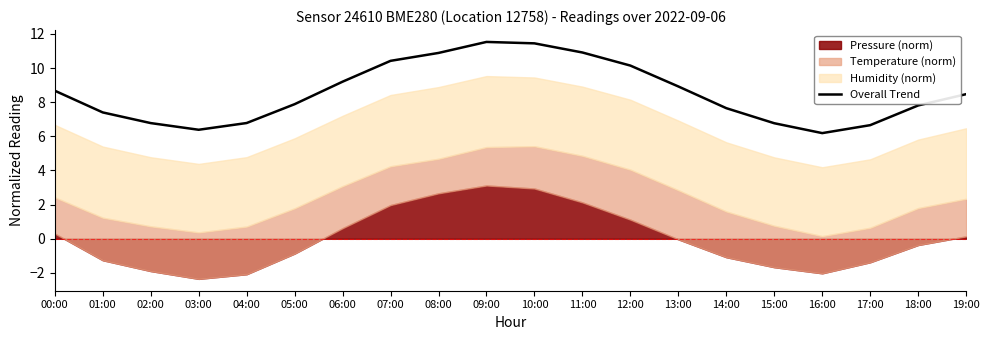

How many data points does each series have?

20